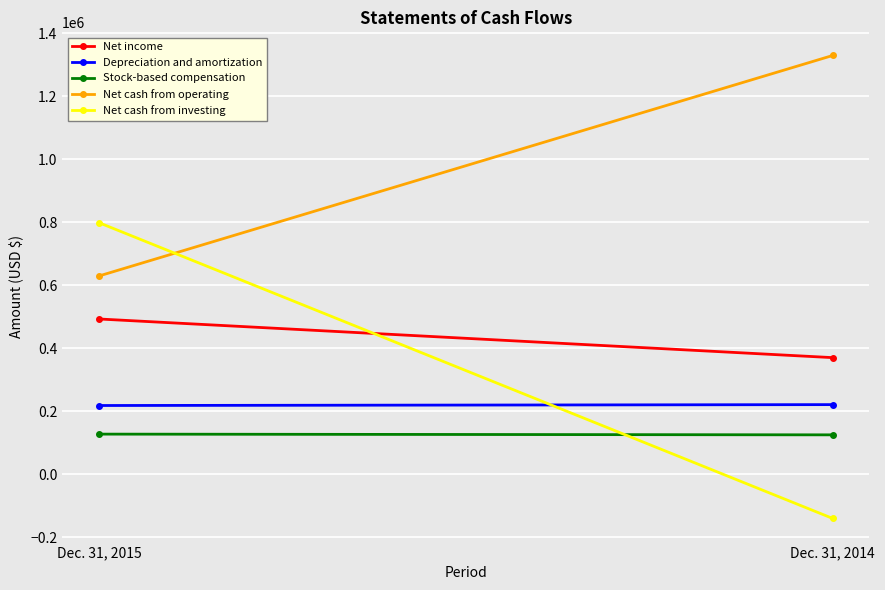

Count the Net cash from operating values in the range 629581 to 1329360.

2